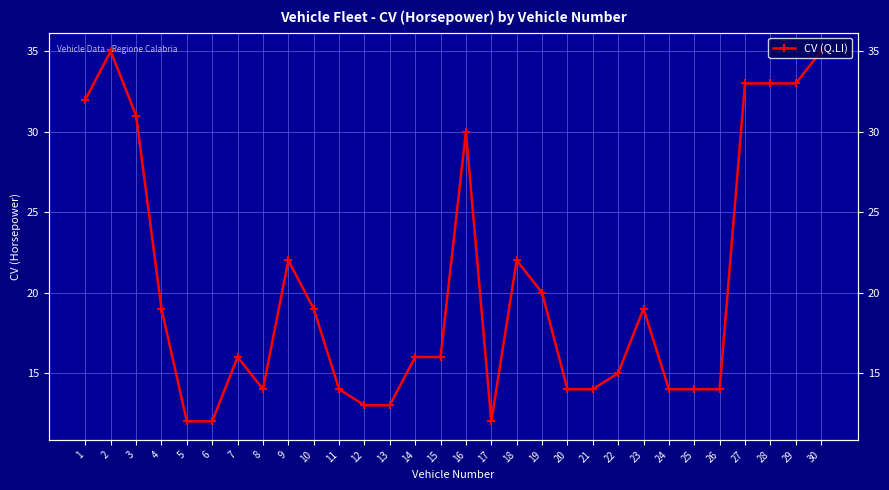

Is it true that the value at 6 is 21?

False